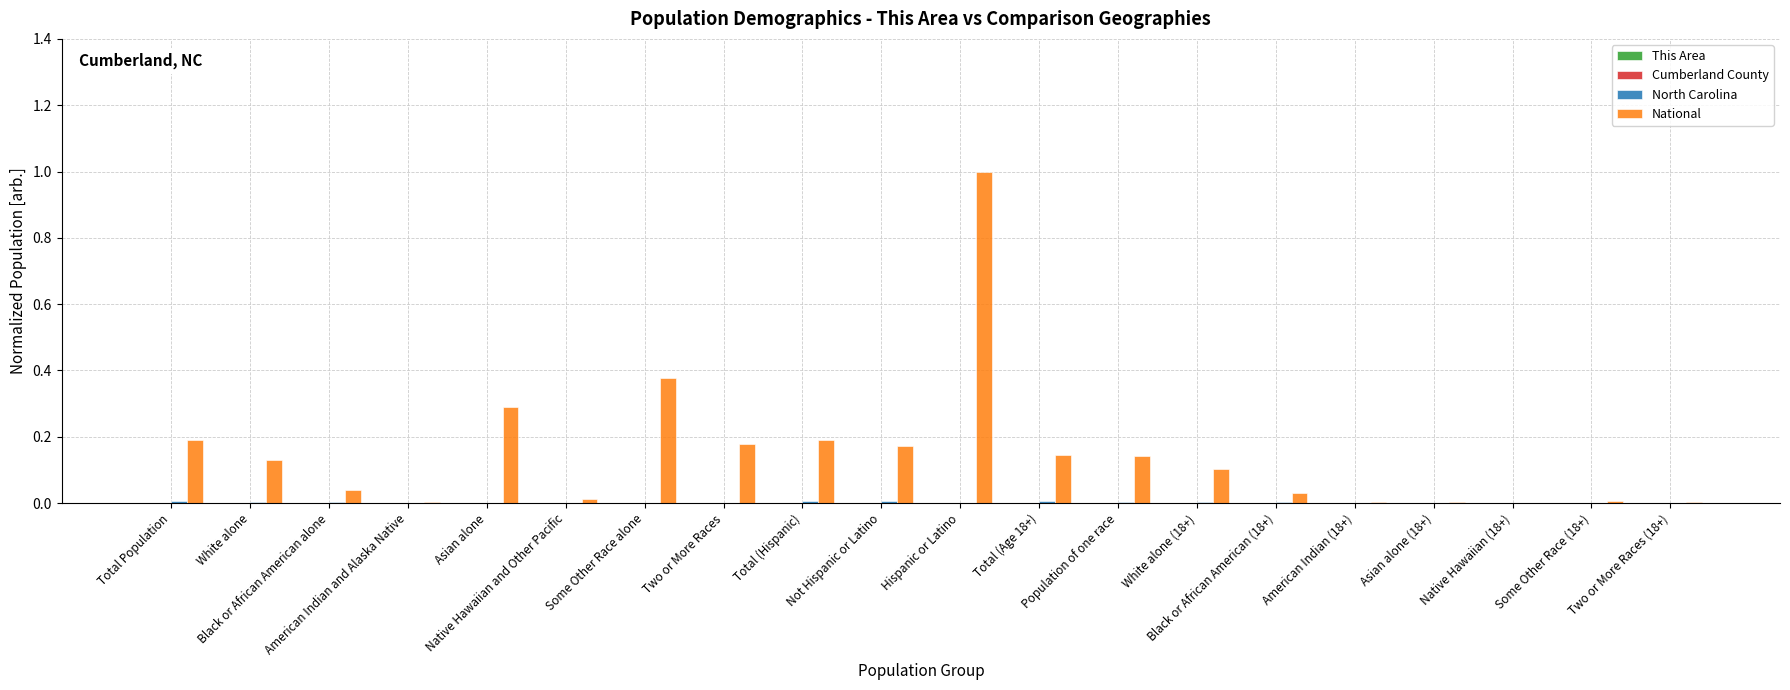

Are the bars horizontal?

No